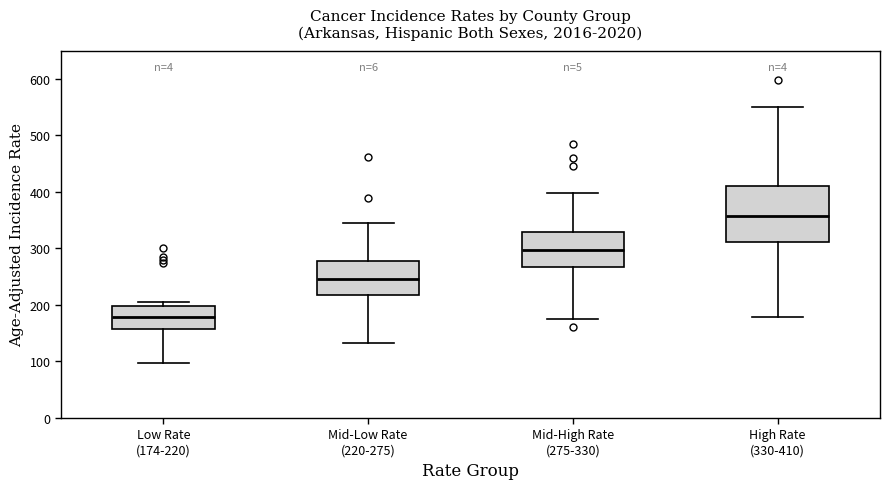

Which box's median line is the highest?

High Rate (330-410)